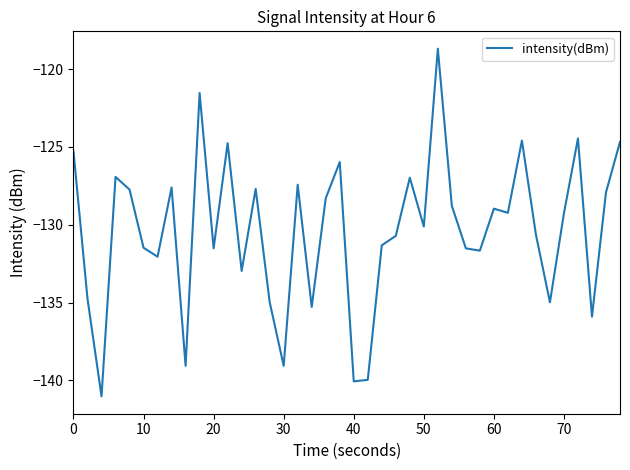

What is the difference between the maximum and minimum values?

22.3